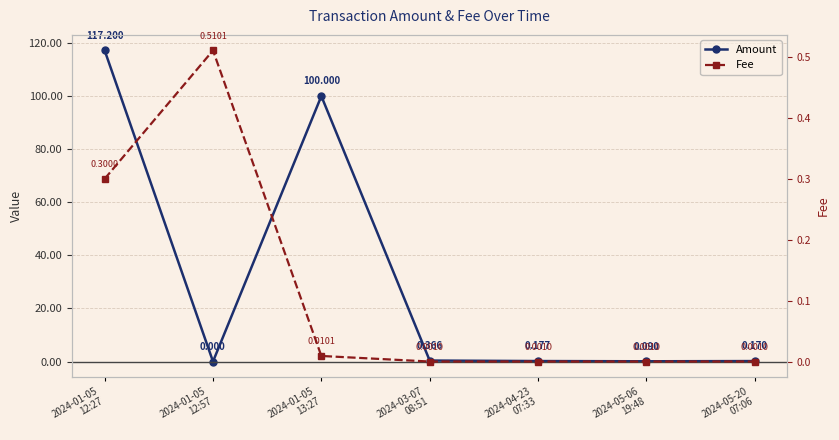

Rank the series by their average value, from lowest to highest.

Fee, Amount